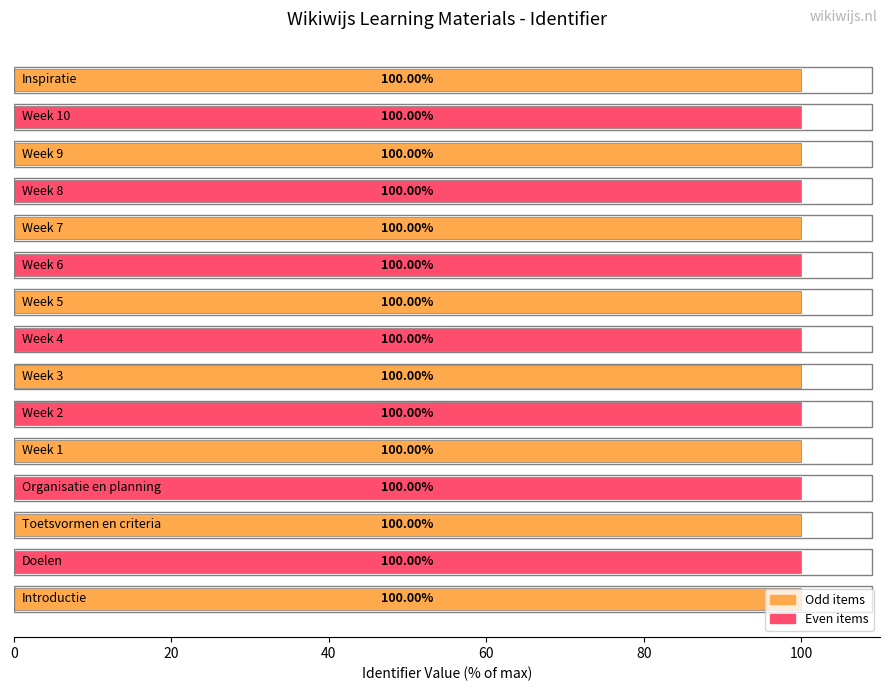

What is the sum of all values?

1500.0